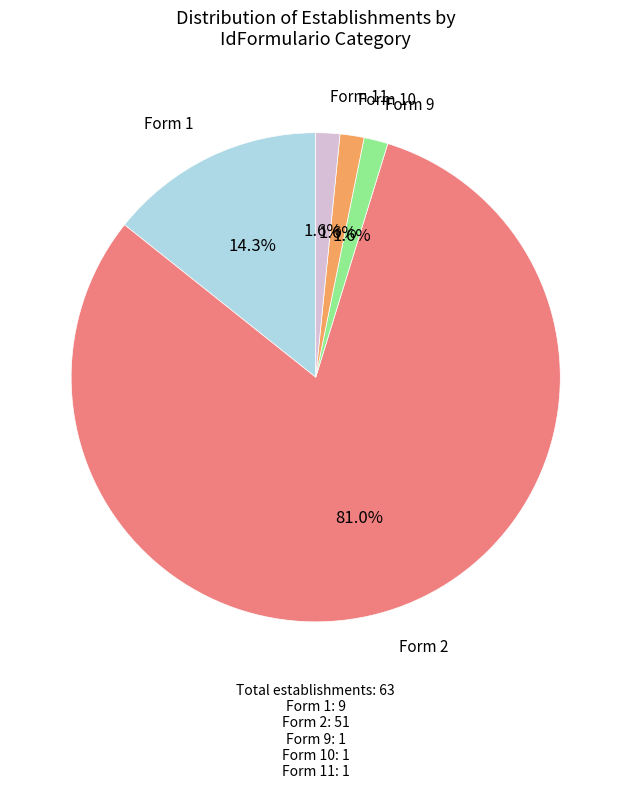

What is the largest slice in the pie chart?

Form 2